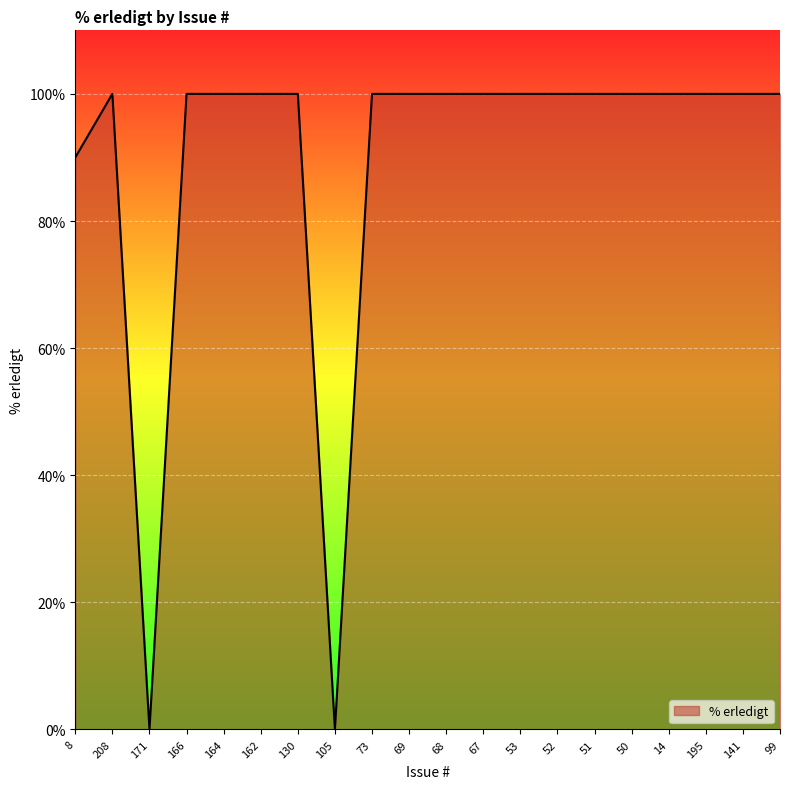

What is the maximum value shown in the chart?

100